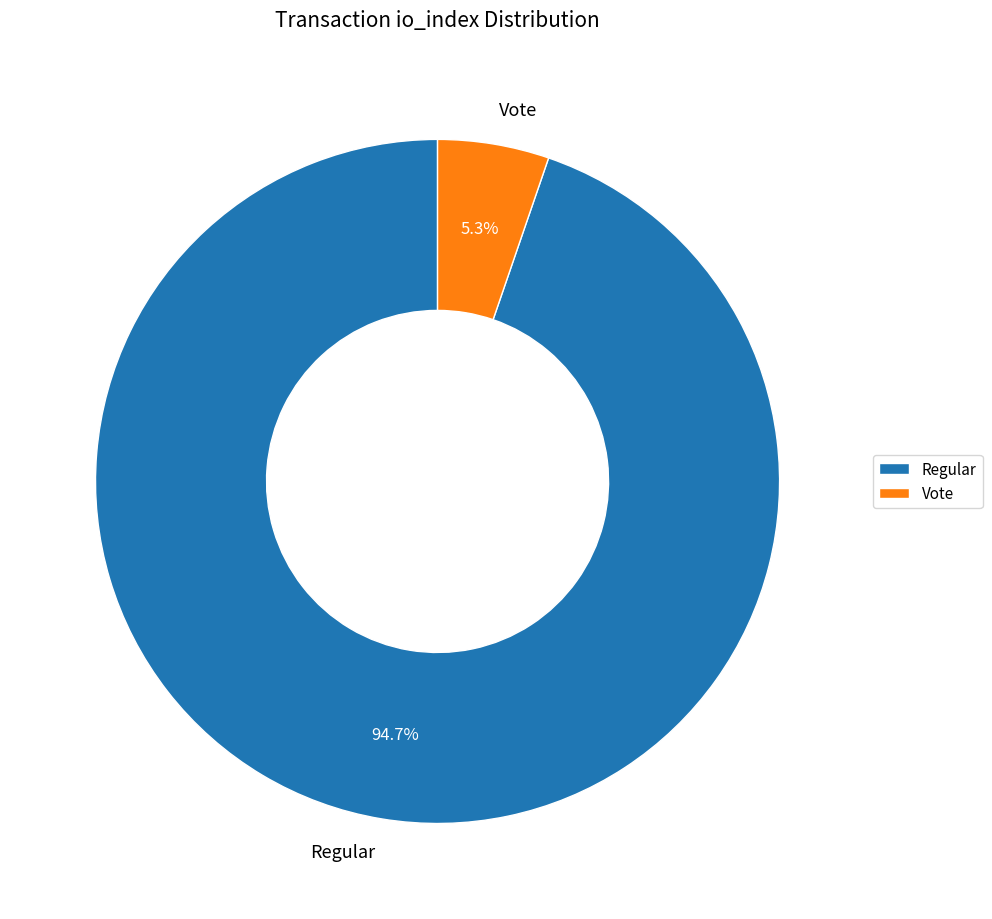

Which slice represents more than half of the pie?

Regular